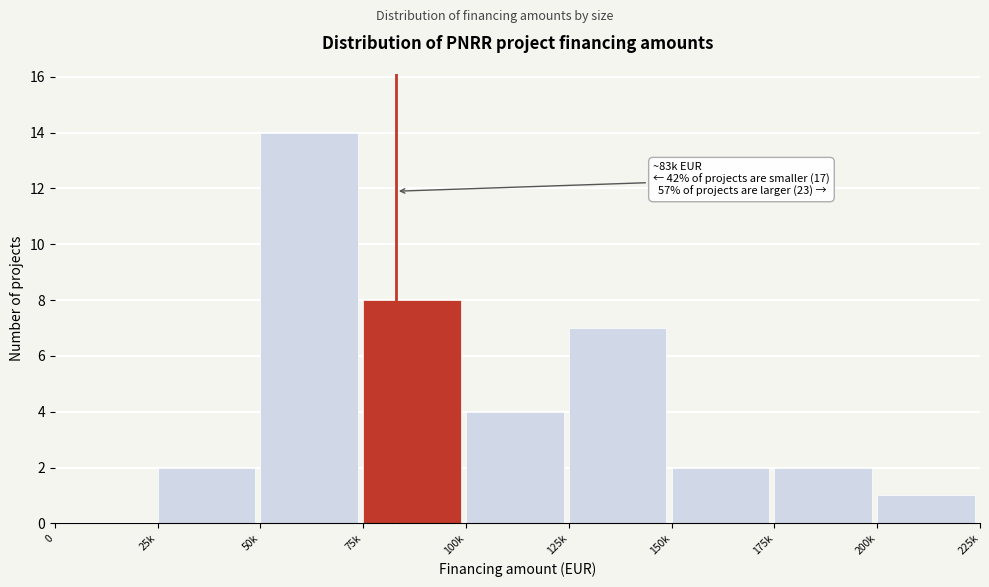

Reading left to right, list all the values displayed in this chart.

0=0	25k=2	50k=14	75k=8	100k=4	125k=7	150k=2	175k=2	200k=1